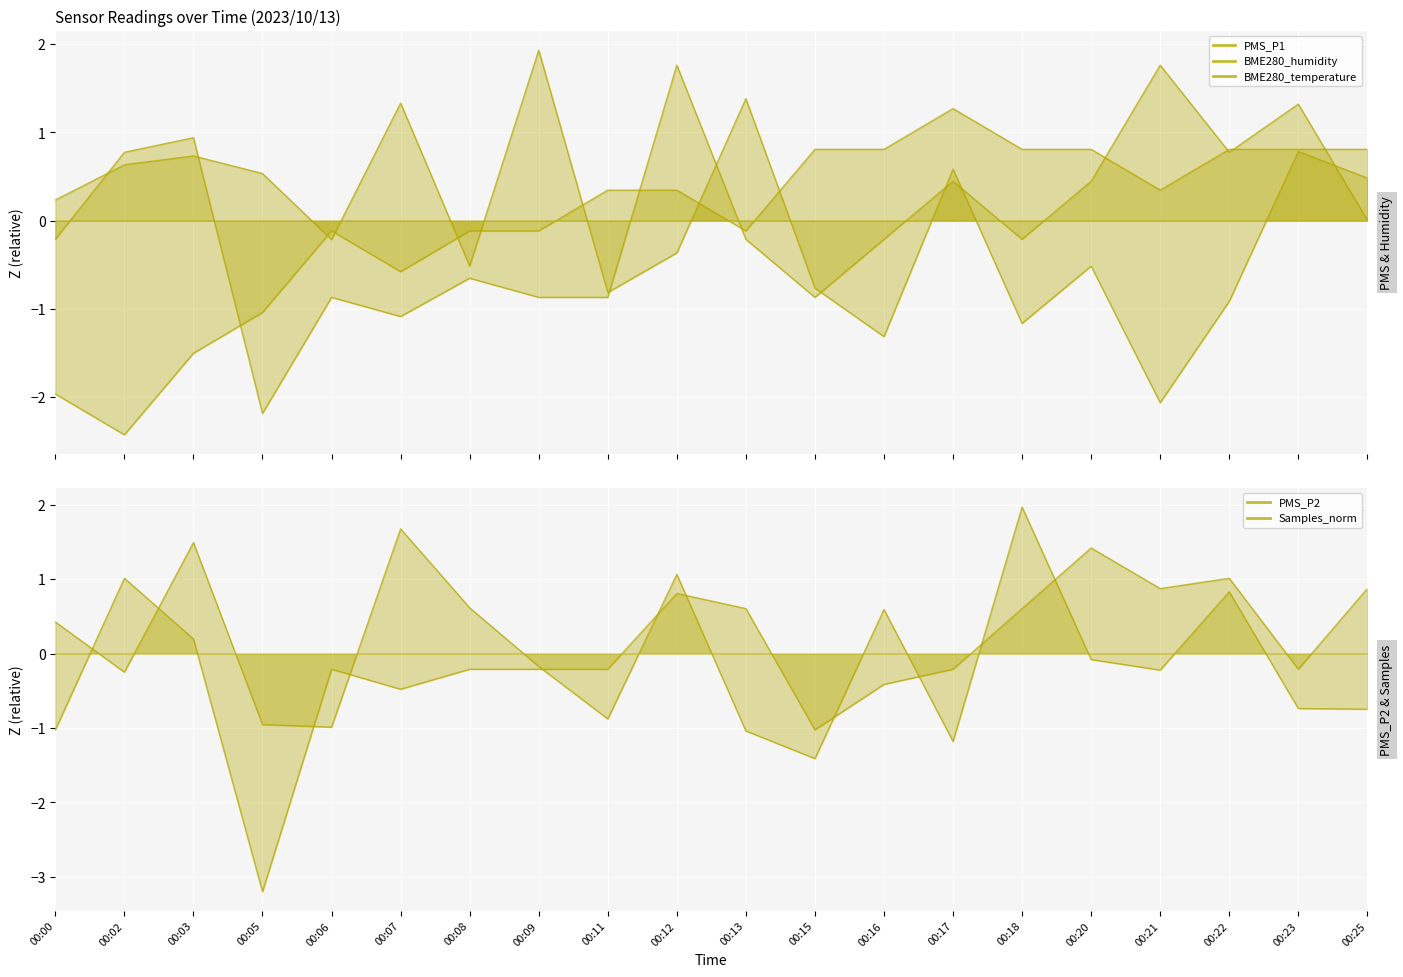

Between which two adjacent categories do BME280_temperature and PMS_P1 first intersect?

00:03 and 00:05